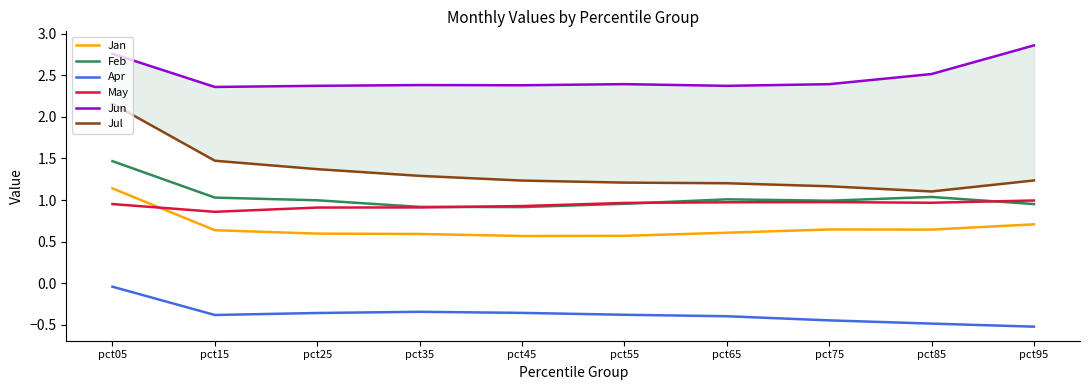

Which category has the highest value across all series?

pct95